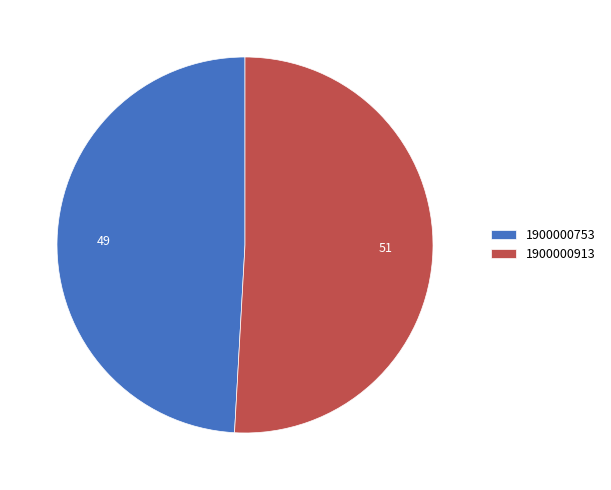

Combined, do 1900000753 and 1900000913 account for over 50%?

Yes